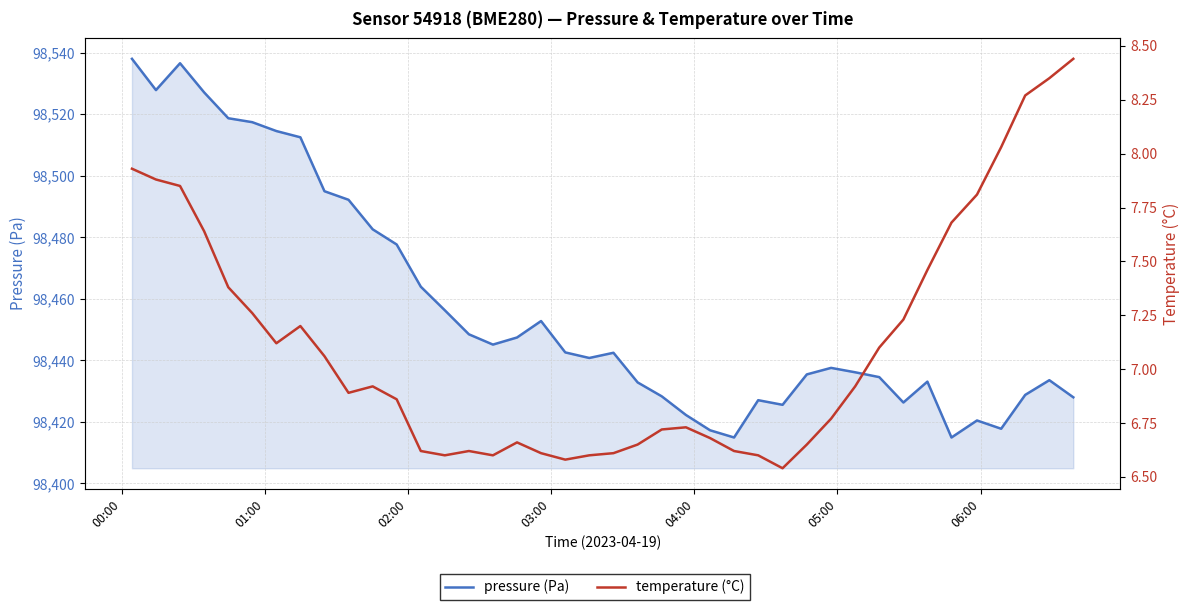

How many lines are shown in the chart?

2